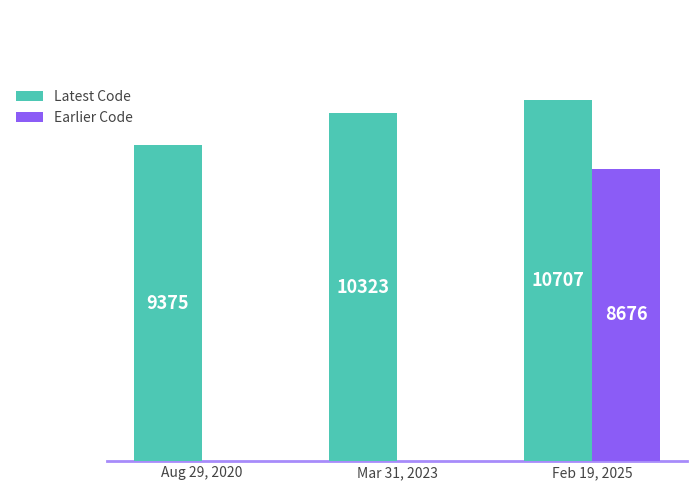

Which series has the largest total across all categories?

Latest Code